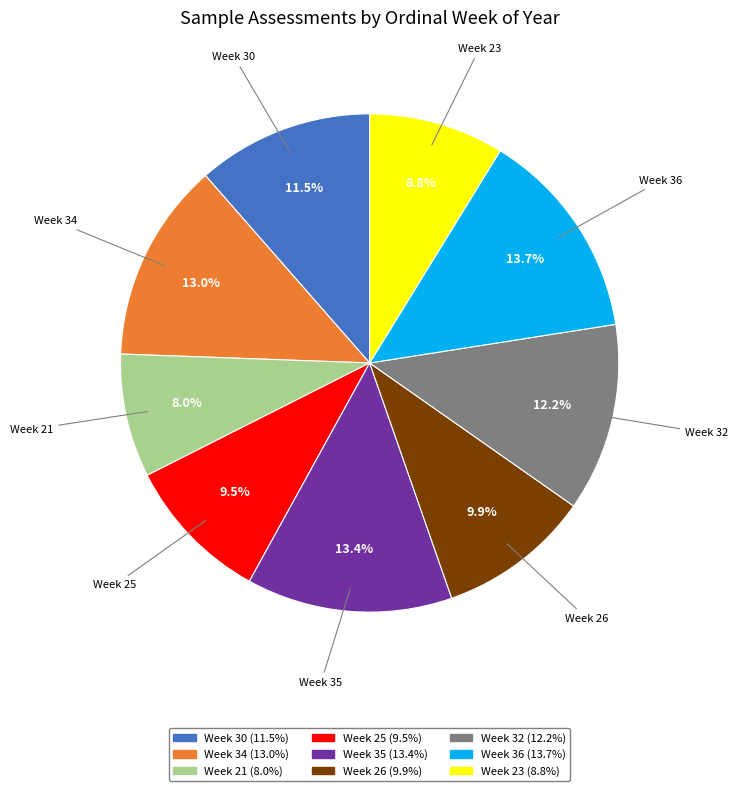

Is it true that Week 32 is 12% of the pie?

True